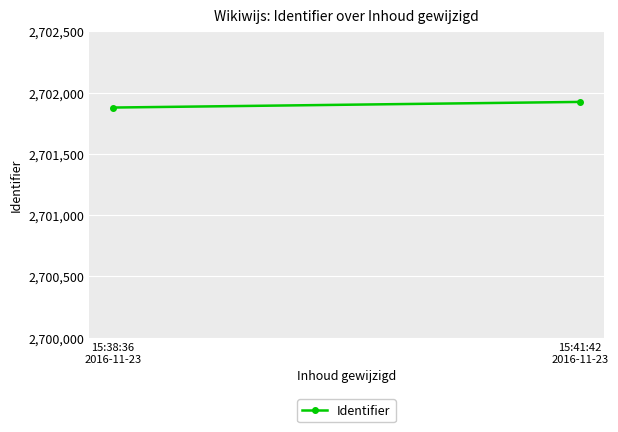

How many values are below 2701924?

1